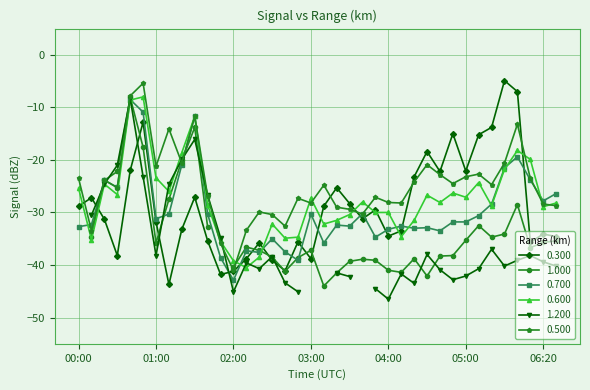

True or false: 0.300 and 0.600 cross at least once.

True